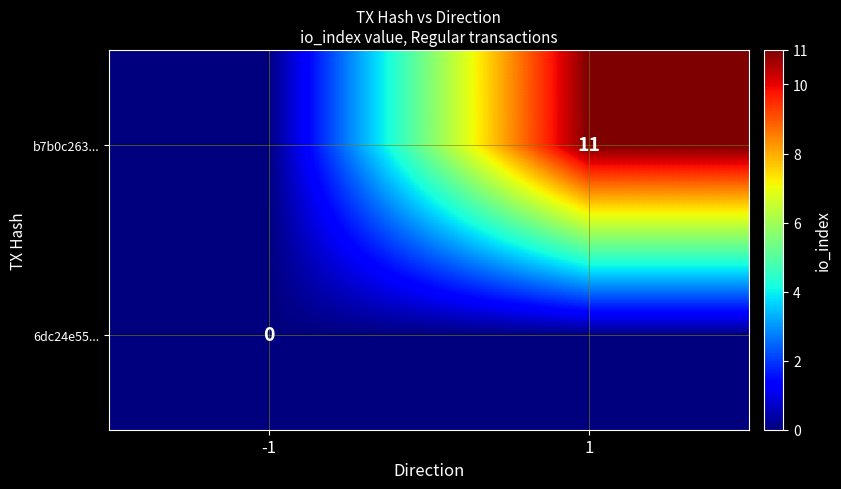

Is it true that b7b0c263... equals 2 at 1?

False